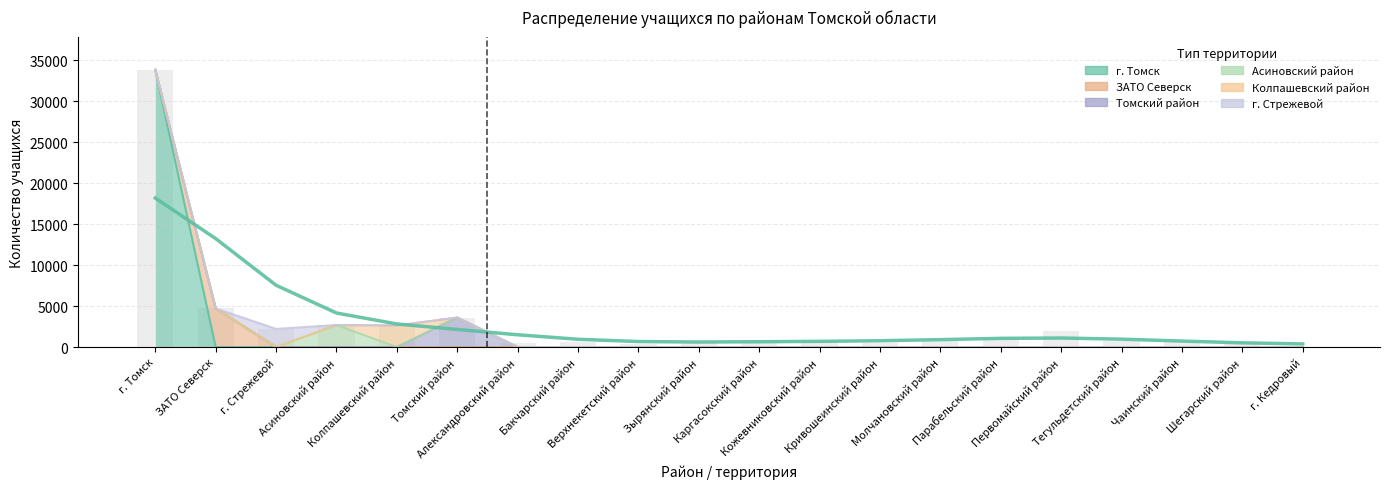

What is the minimum value shown in the chart?

386.6